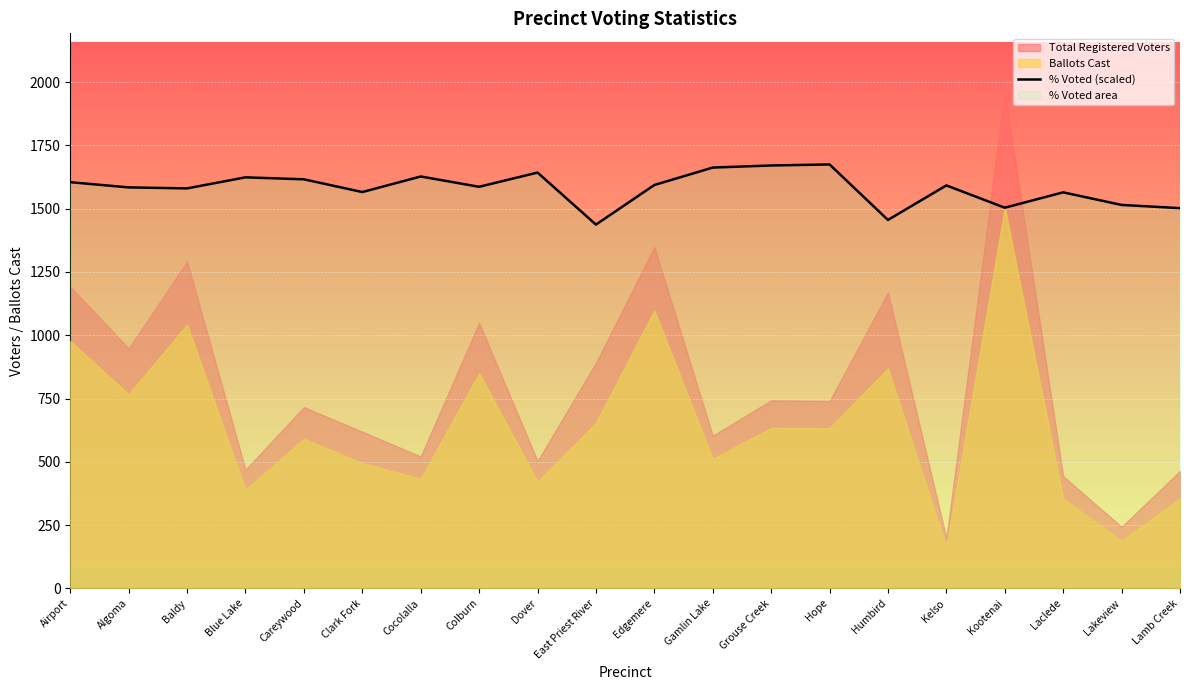

True or false: the data shows 1564.6 at Laclede.

True